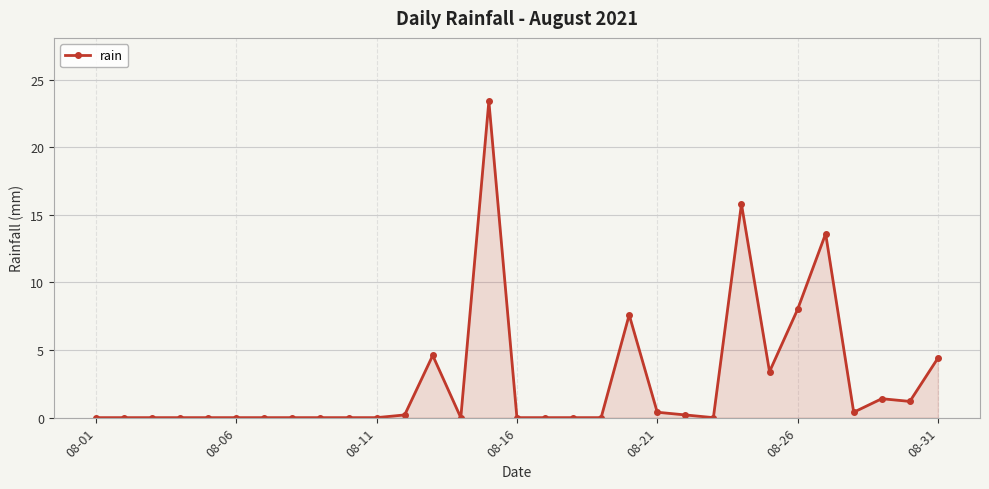

What is the value of the 13th point from the left?

4.6